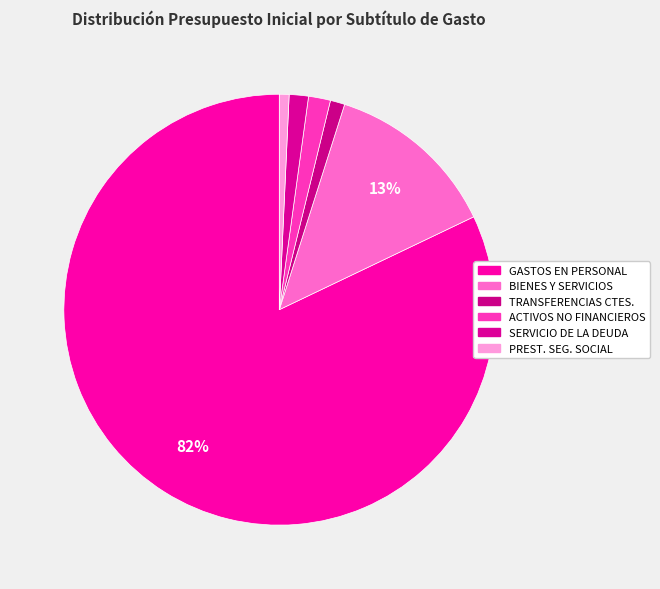

Which category has the smallest portion of the pie?

PRESTACIONES DE SEGURIDAD SOCIAL